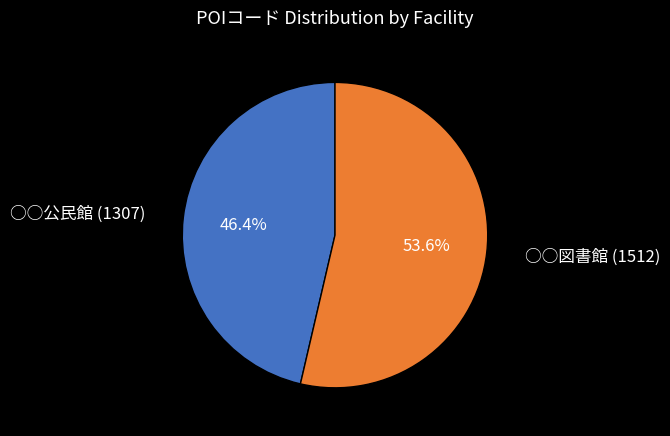

Between ○○公民館 (1307) and ○○図書館 (1512), which is larger?

○○図書館 (1512)